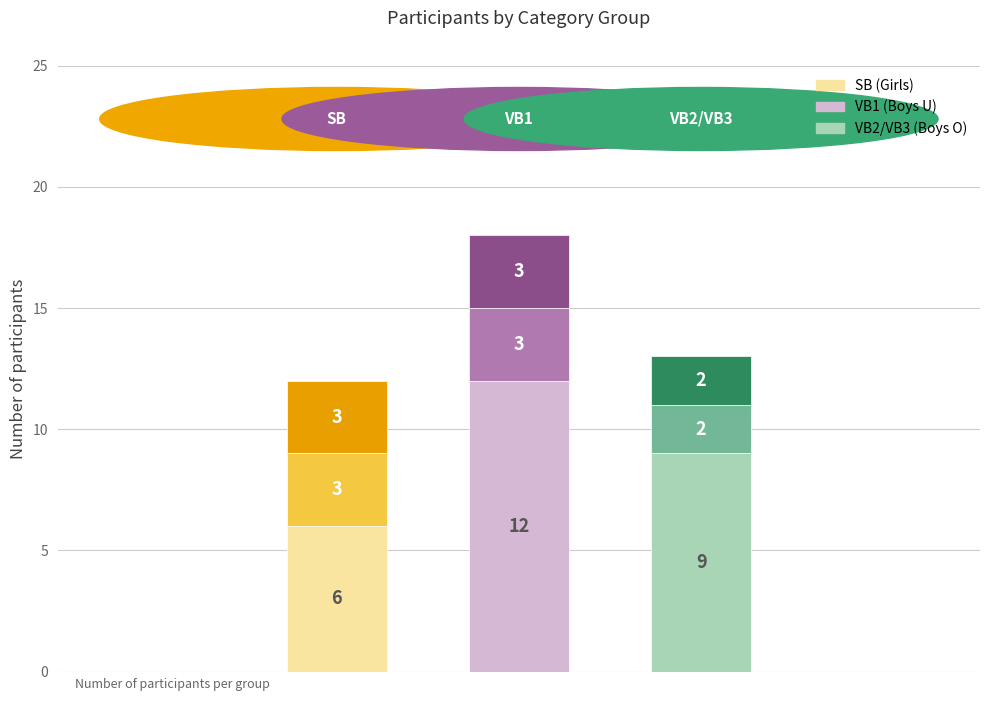

Does the chart contain any negative values?

No